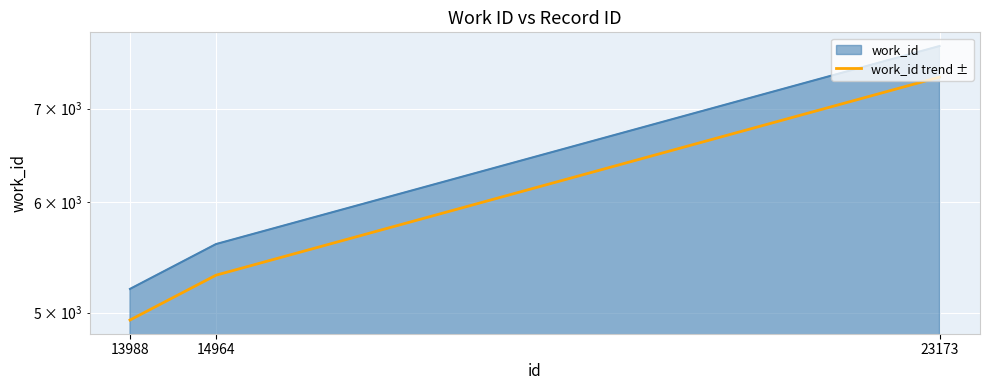

How many values are below 5318?

1